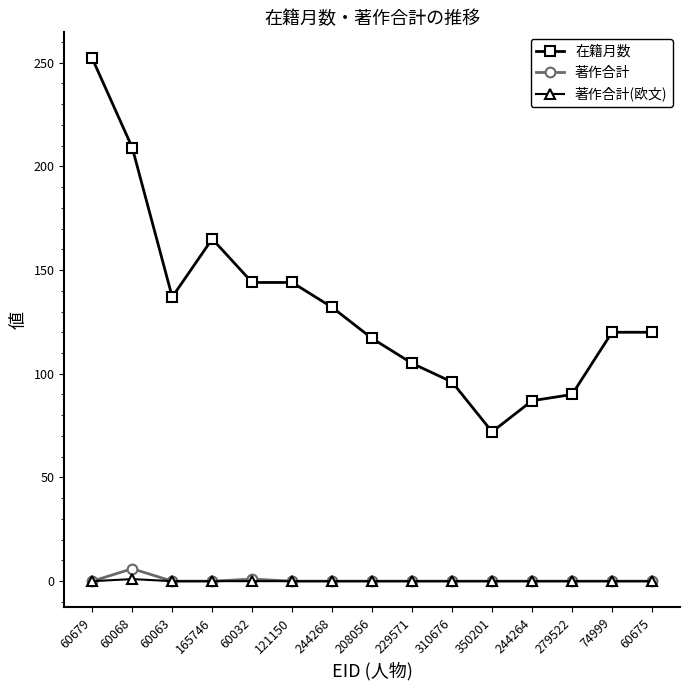

What are all the series names shown in the legend?

在籍月数, 著作合計, 著作合計(欧文)